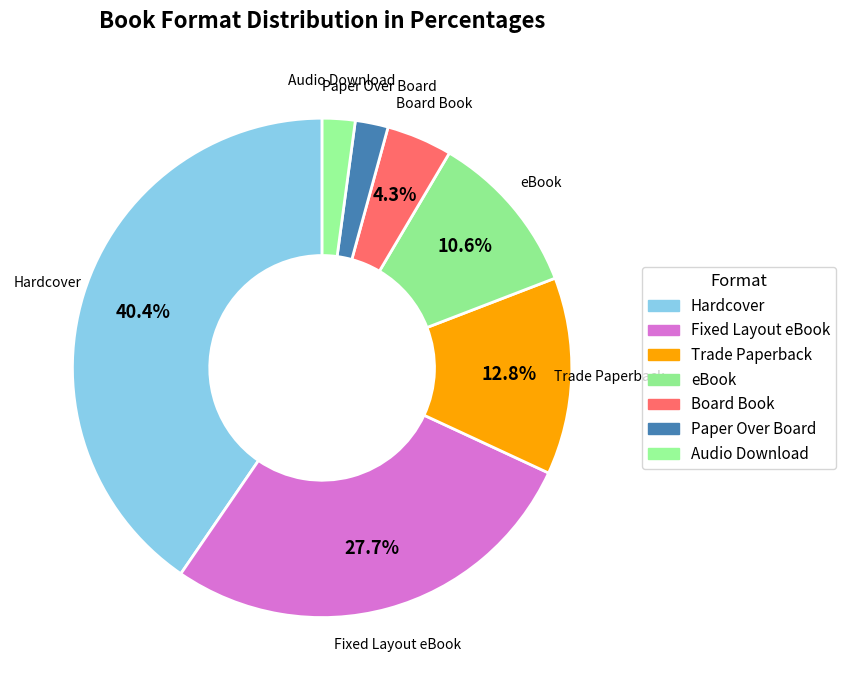

Between Fixed Layout eBook and Hardcover, which is larger?

Hardcover